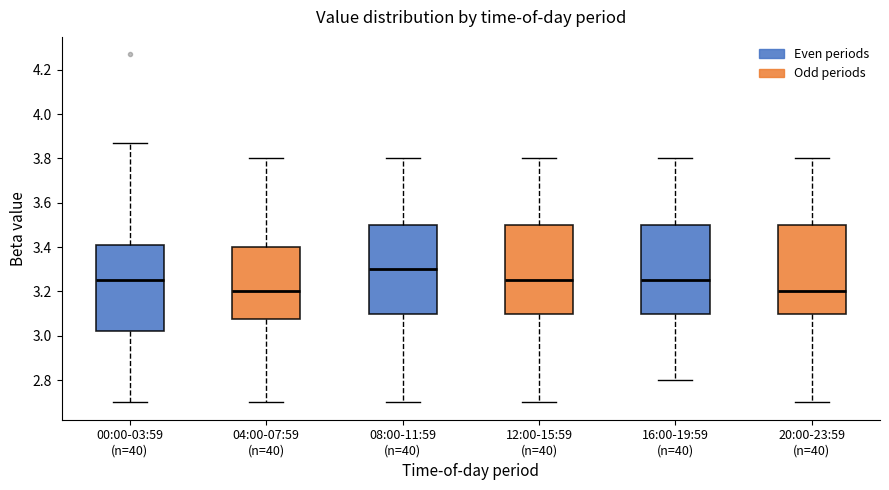

Reading left to right, read every box against the y-axis: the position of its median line, the range the box covers, and the ends of its whiskers. The values are not printed on the chart, so give them approximately, as read against the axis.

00:00-03:59 (n=40): median 3.26, box 3.02 to 3.40, whiskers 2.70 to 3.88
04:00-07:59 (n=40): median 3.20, box 3.08 to 3.40, whiskers 2.70 to 3.80
08:00-11:59 (n=40): median 3.30, box 3.10 to 3.50, whiskers 2.70 to 3.80
12:00-15:59 (n=40): median 3.26, box 3.10 to 3.50, whiskers 2.70 to 3.80
16:00-19:59 (n=40): median 3.26, box 3.10 to 3.50, whiskers 2.80 to 3.80
20:00-23:59 (n=40): median 3.20, box 3.10 to 3.50, whiskers 2.70 to 3.80